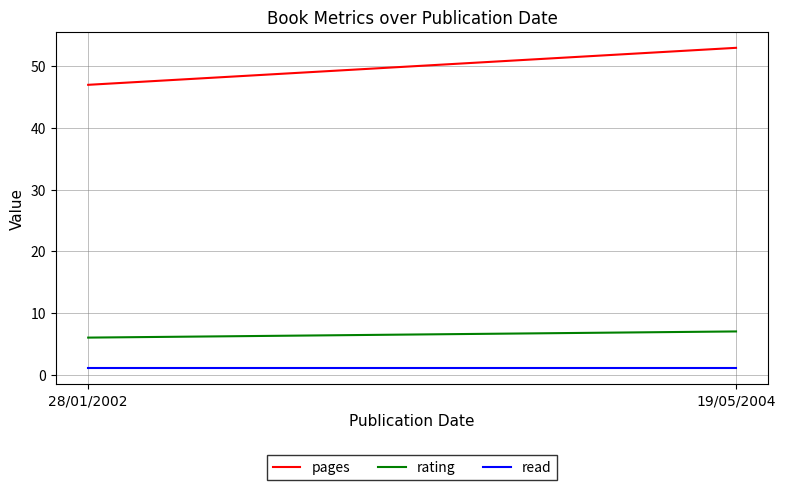

What is the spread (max minus min) of values at 28/01/2002?

46